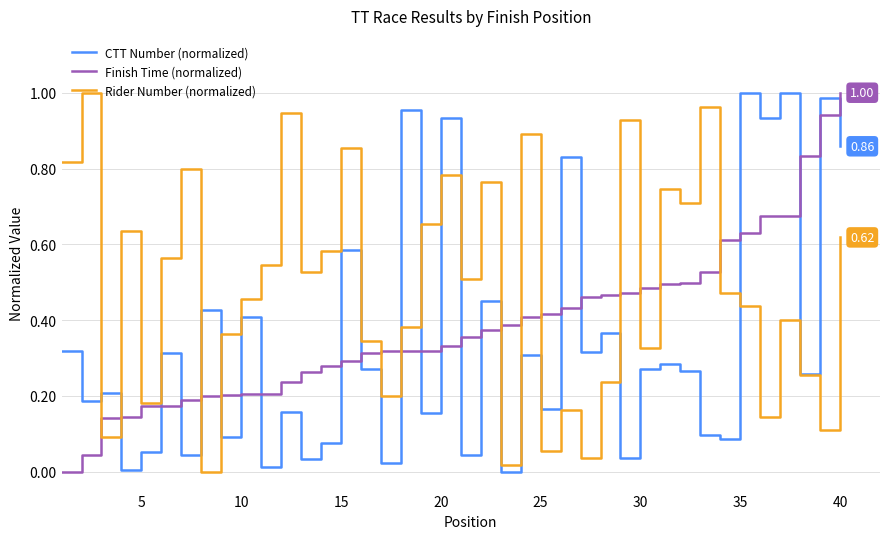

Rank the series by their average value, from lowest to highest.

CTT Number (normalized), Finish Time (normalized), Rider Number (normalized)